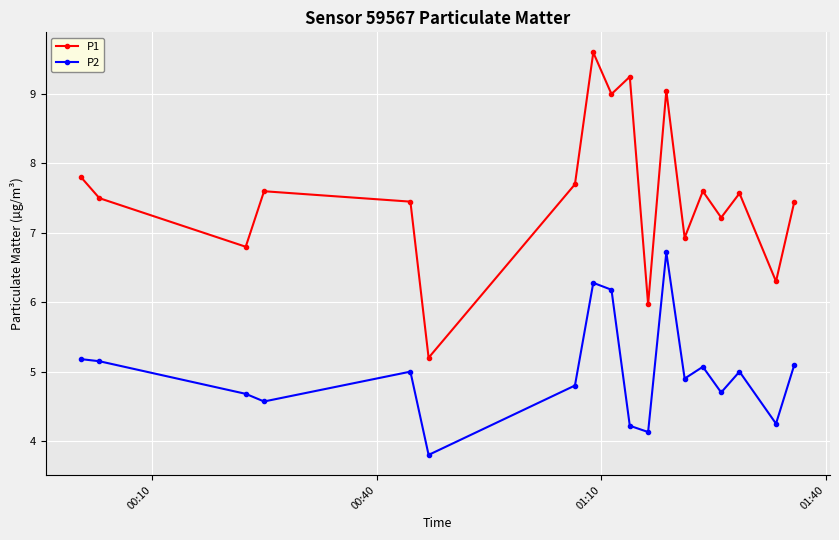

True or false: P1 and P2 intersect in this chart.

False